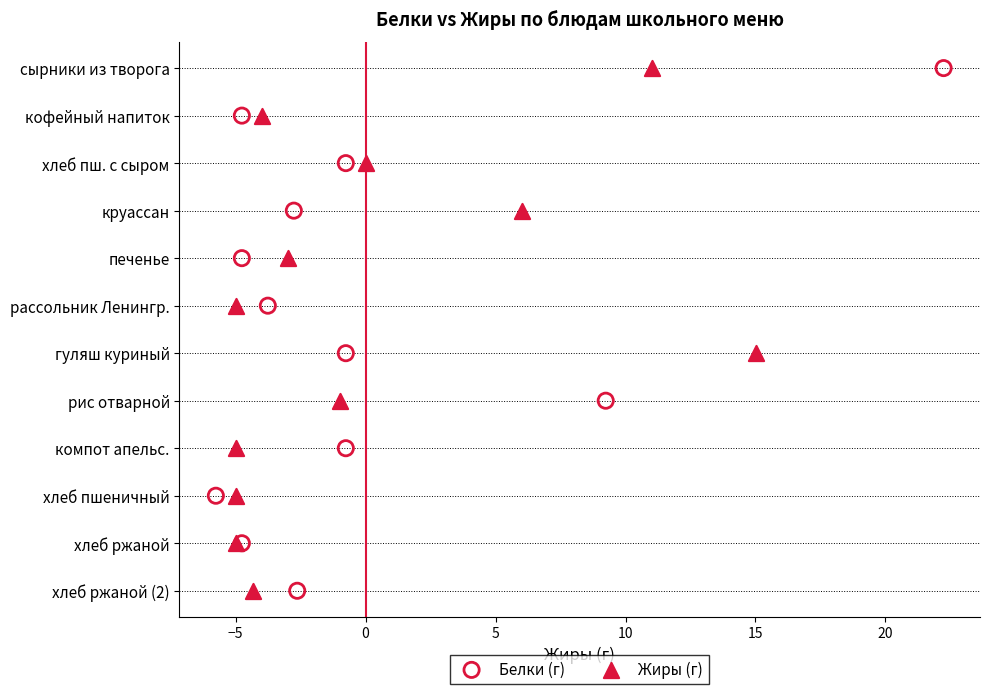

What are all the series names shown in the legend?

Белки (г), Жиры (г)